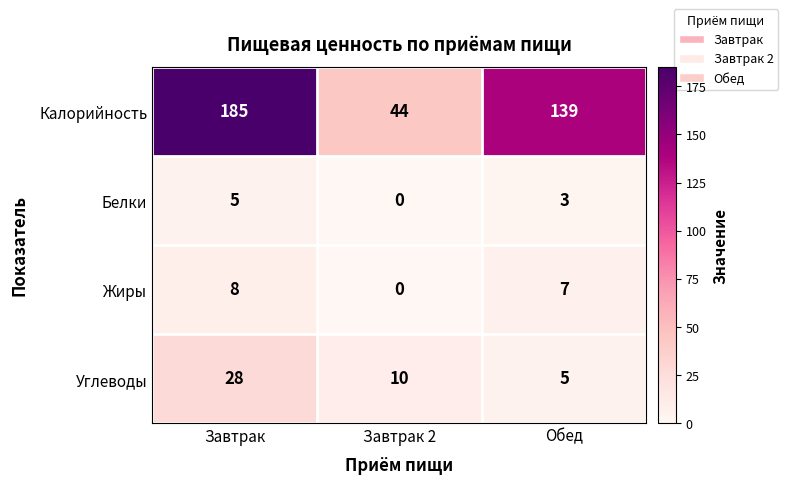

Which series has the largest total across all categories?

Калорийность